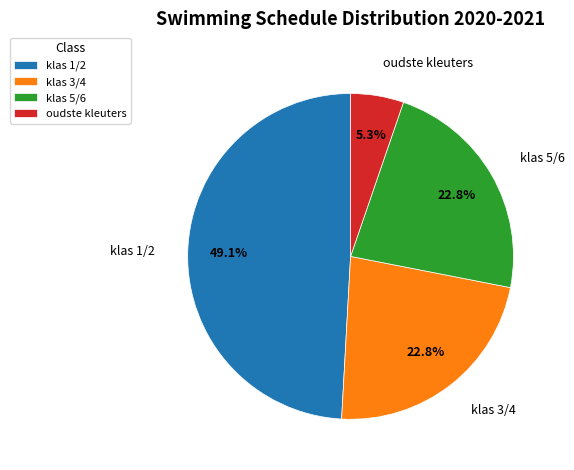

The klas 1/2 slice represents 49% of the pie. True or false?

True